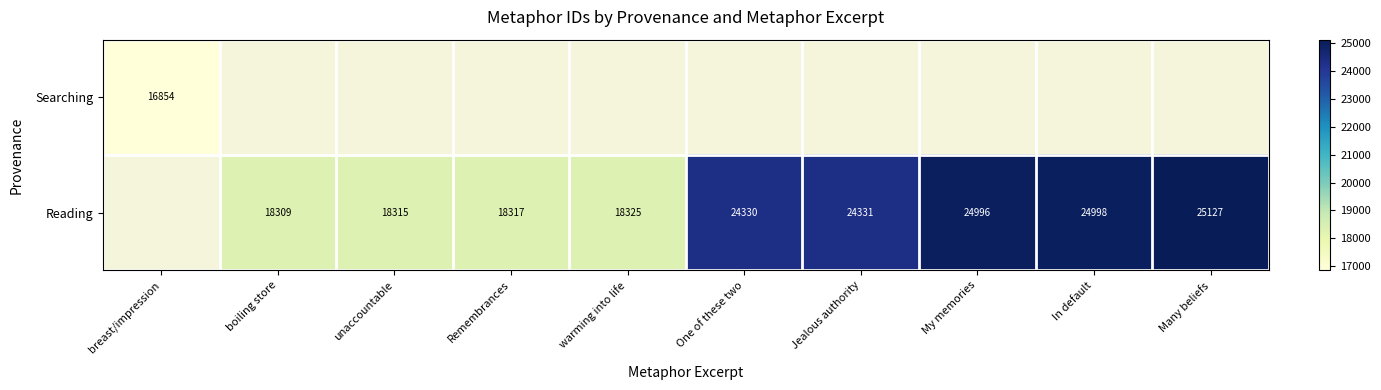

The value of Searching at breast/impression is 16854. True or false?

True